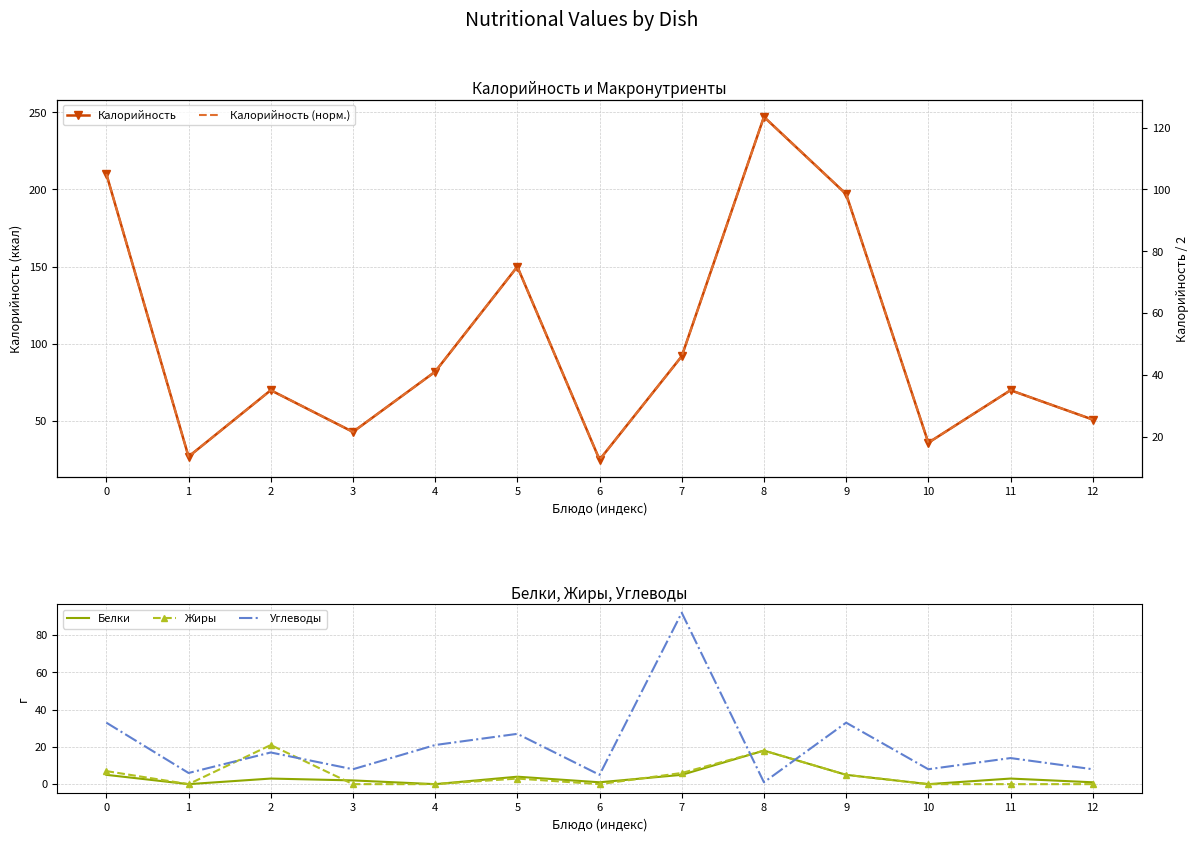

In Калорийность, how many points are higher than both neighbors (excluding endpoints)?

4